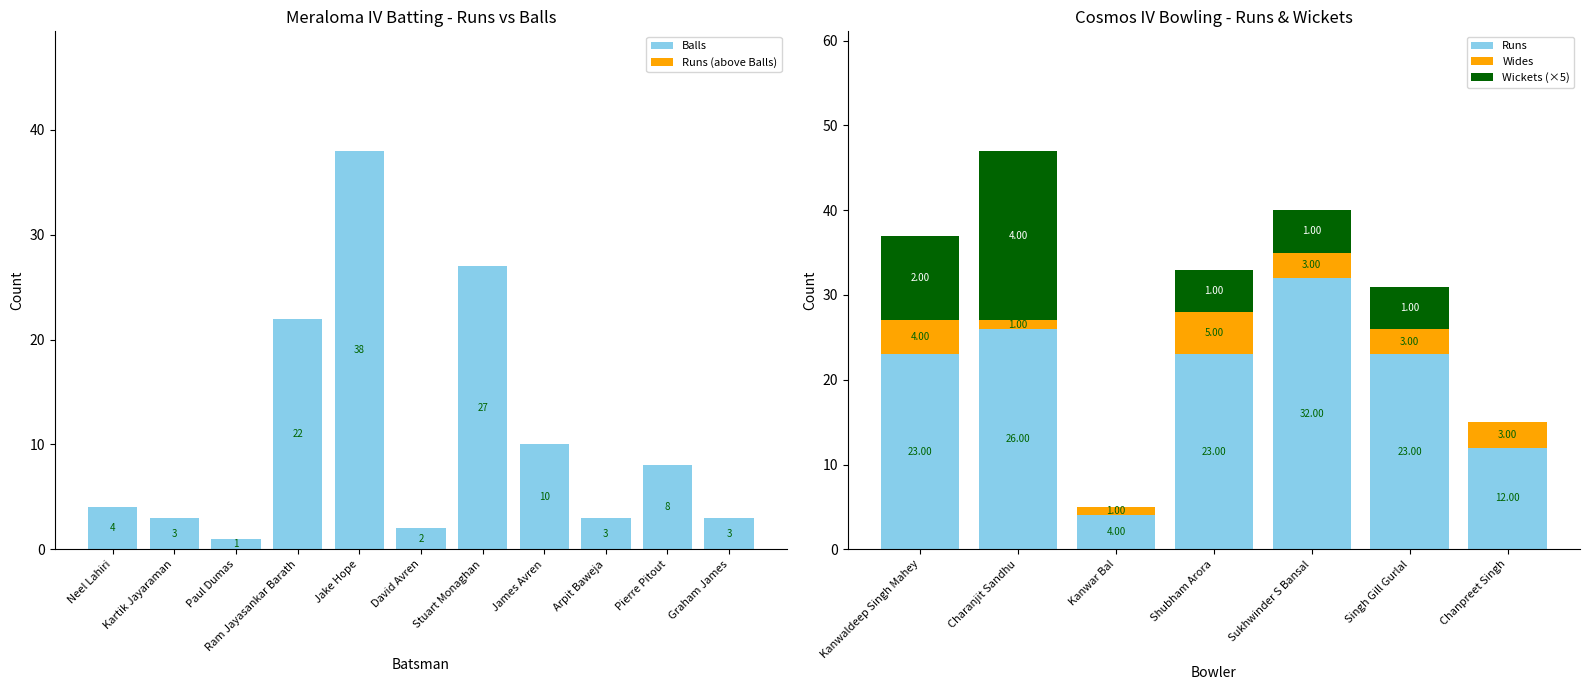

What is the difference between the maximum and minimum values?

37